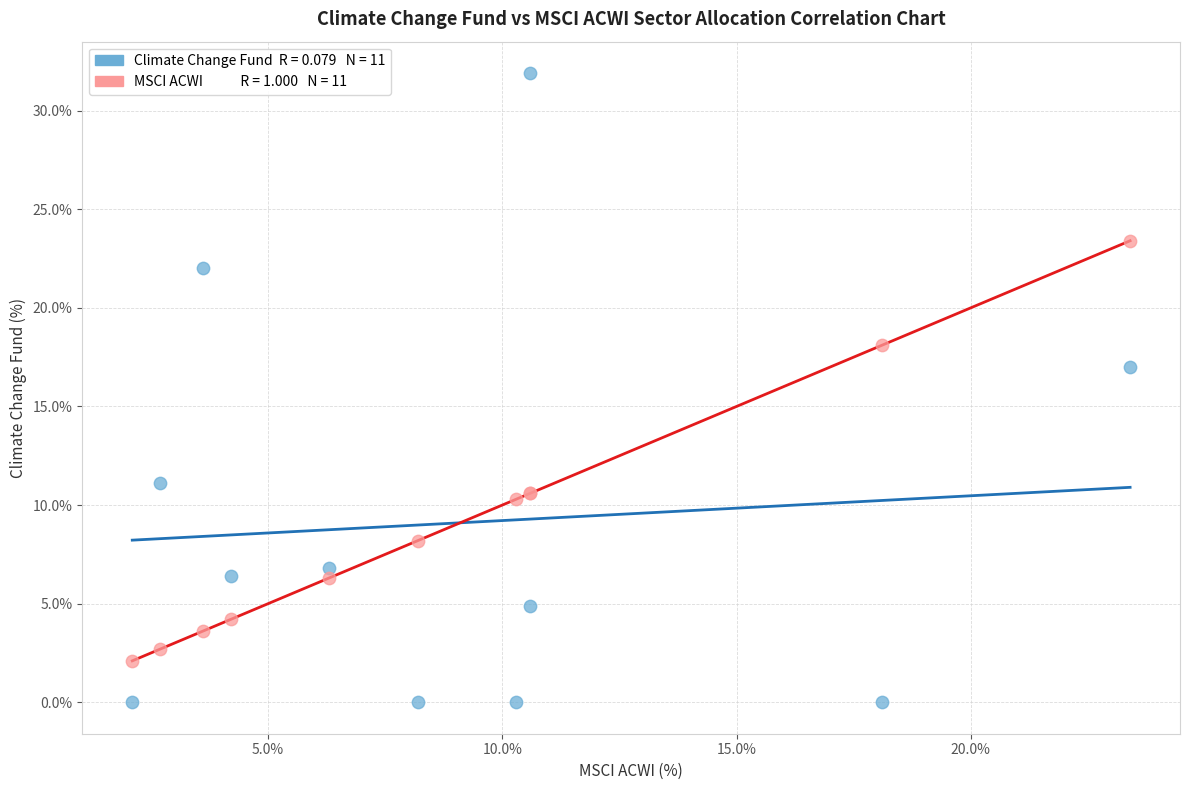

Across all series, what Y value is closest to 15?

17.0